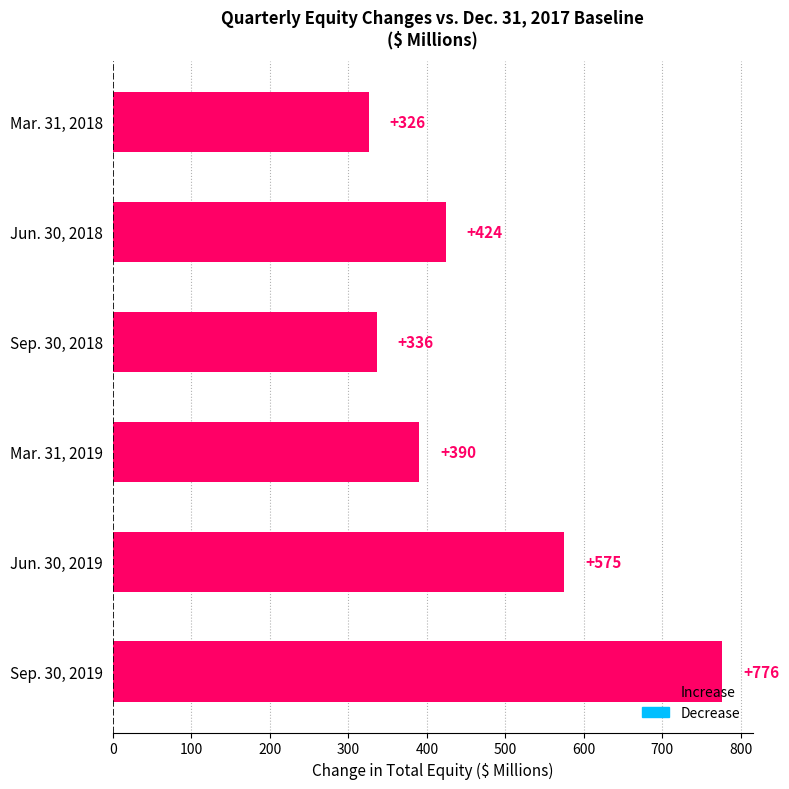

At which category does the chart reach its peak across all series?

Sep. 30, 2019